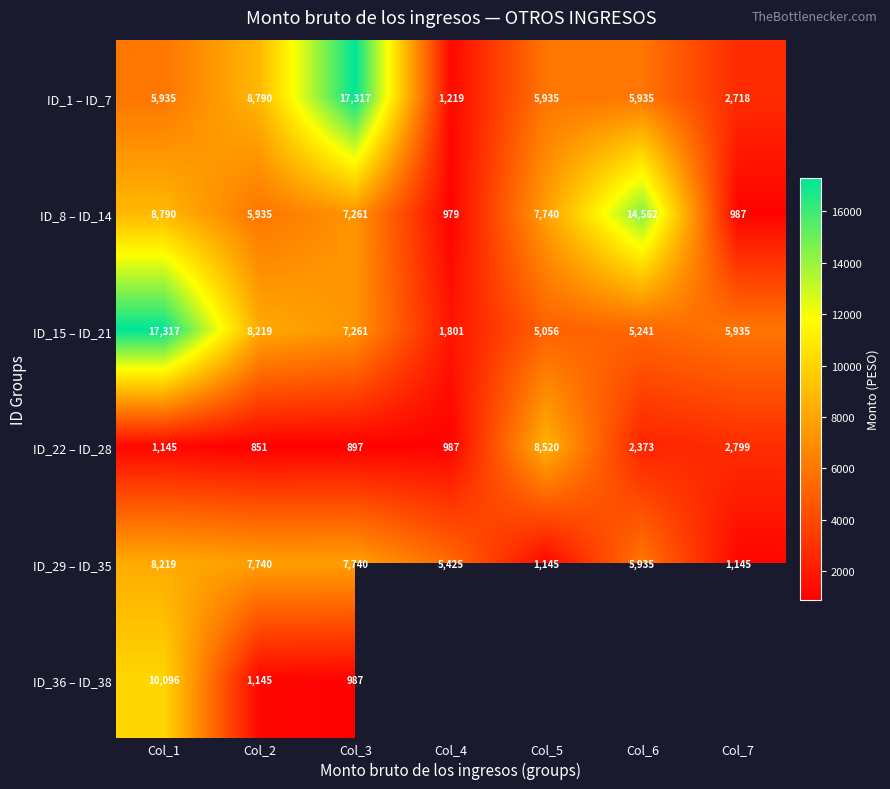

Count the number of data series in this chart.

6